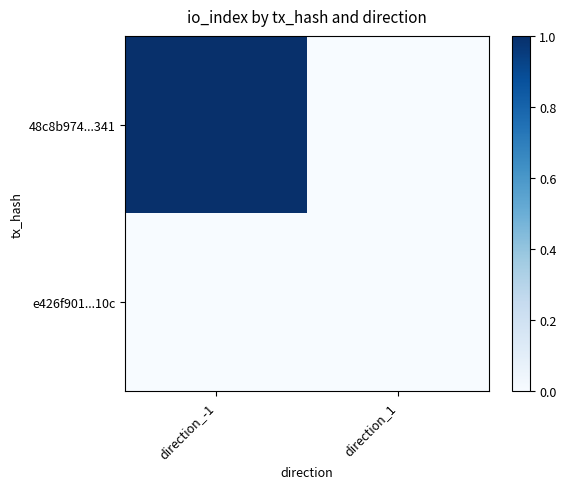

What is the spread (max minus min) of values at direction_-1?

1